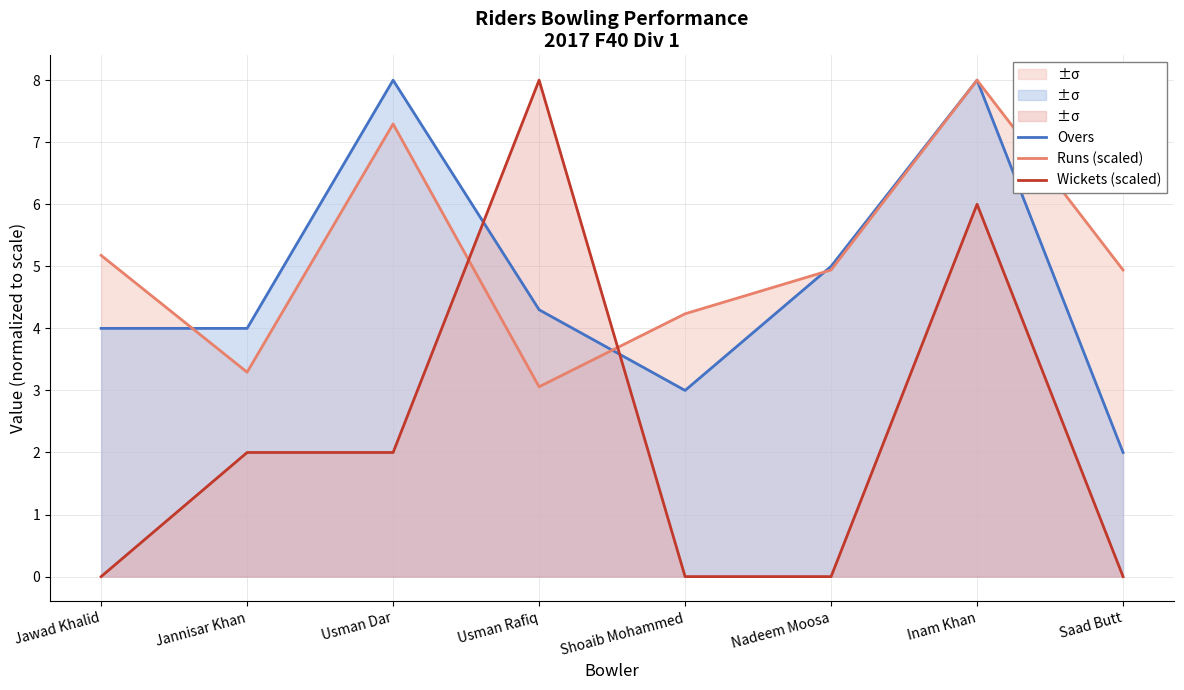

At which category is the sum across all series the highest?

Inam Khan